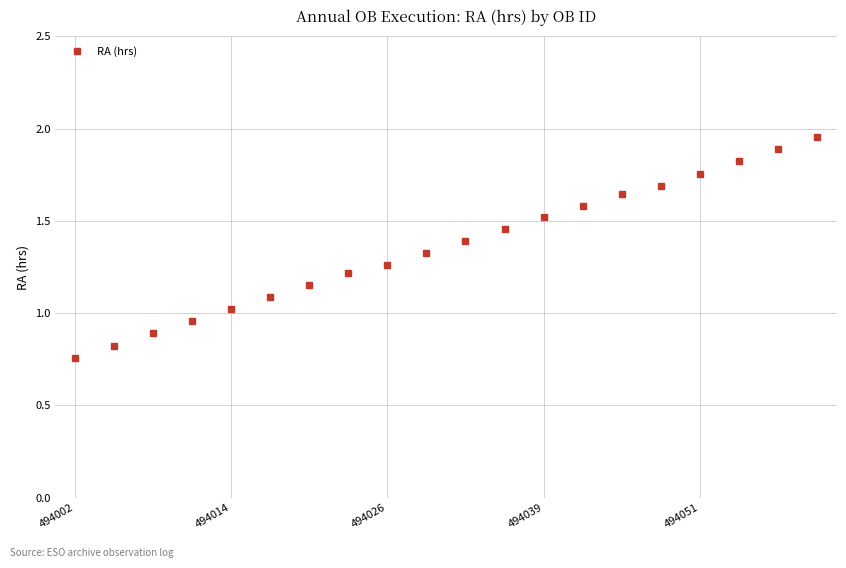

What is the value of the 19th point from the left?

1.9